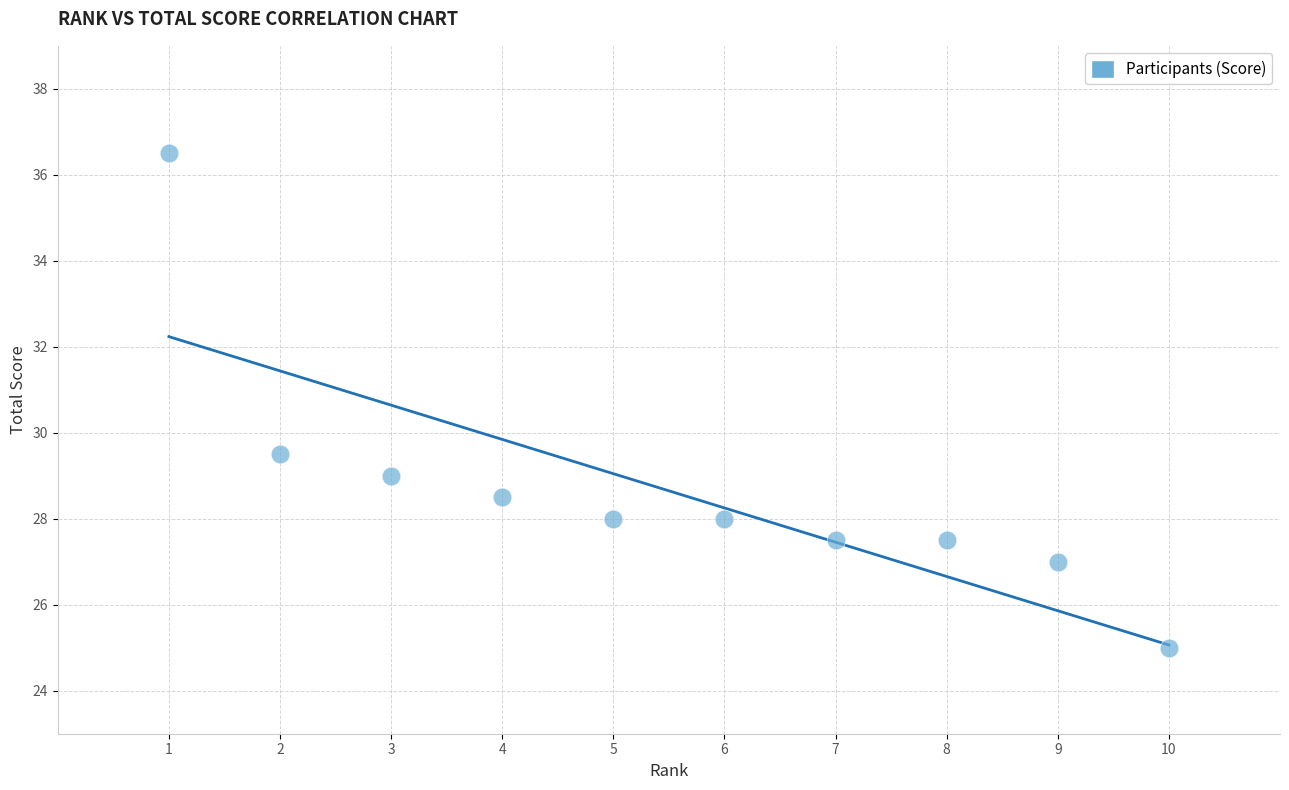

What is the range of Y values (max minus min)?

11.5